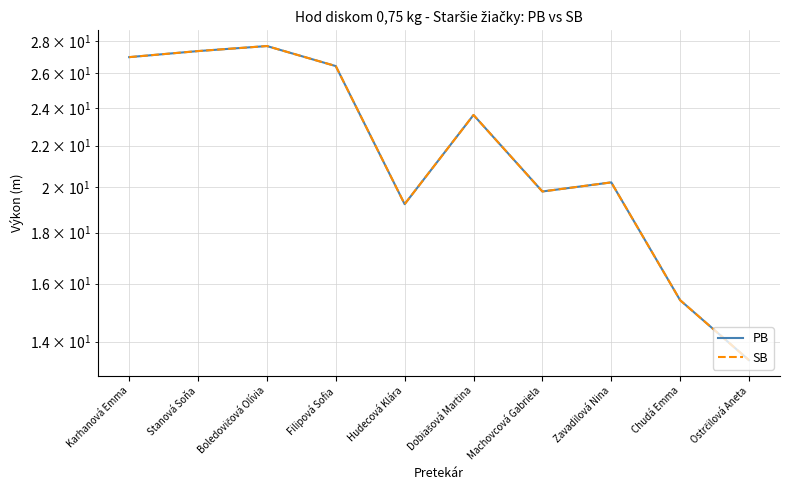

Which series has the widest spread of values?

PB